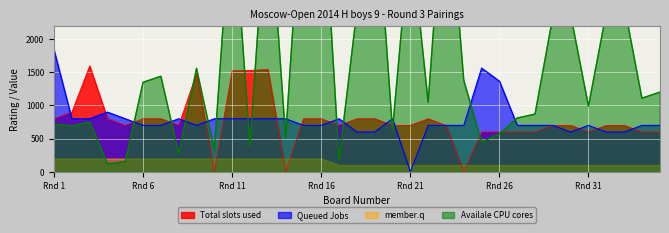

After their last crossing, which series has the higher values: Available CPU cores or Queued Jobs?

Available CPU cores